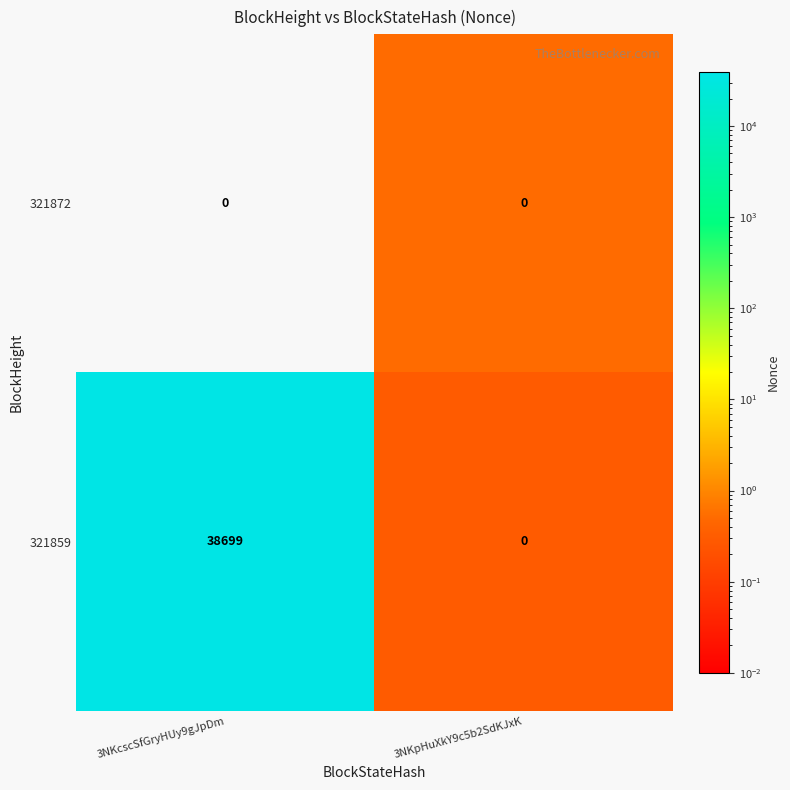

Reading right to left, transcribe all the data shown in this chart.

321872: 3NKpHuXkY9c5b2SdKJxK=0	3NKcscSfGryHUy9gJpDm=0
321859: 3NKpHuXkY9c5b2SdKJxK=0	3NKcscSfGryHUy9gJpDm=38699